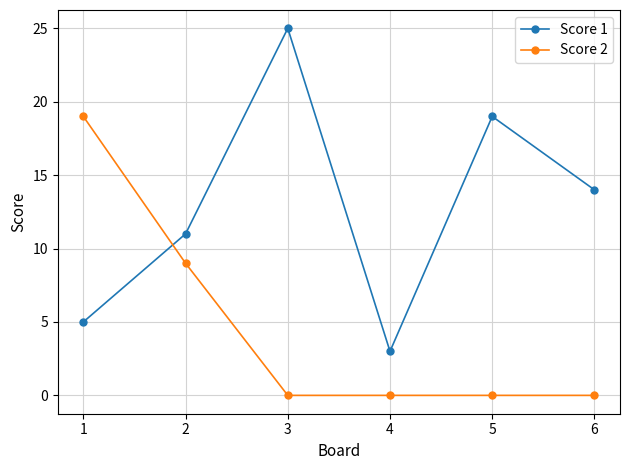

List the series in order of their overall mean, highest first.

Score 1, Score 2